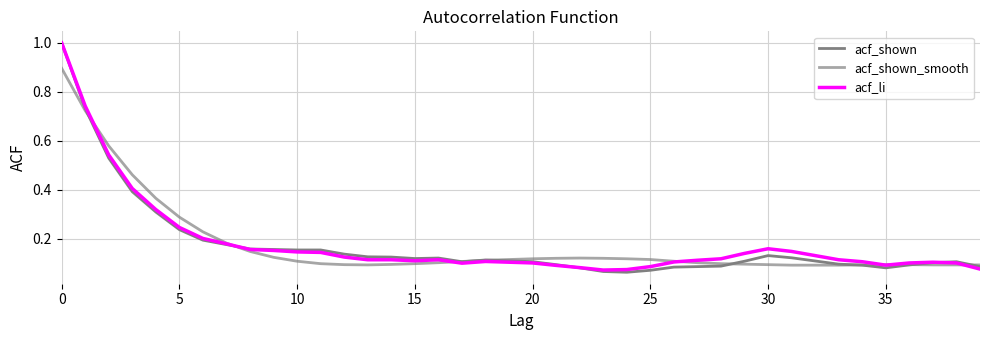

How many times do acf_li and acf_shown_smooth cross each other?

7